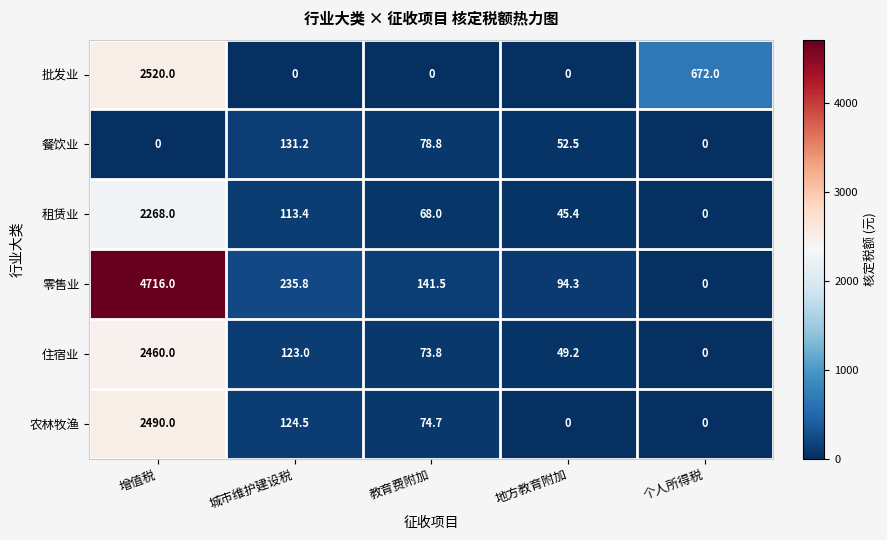

Rank the series at 增值税 from lowest to highest value.

餐饮业, 租赁业, 住宿业, 农林牧渔, 批发业, 零售业